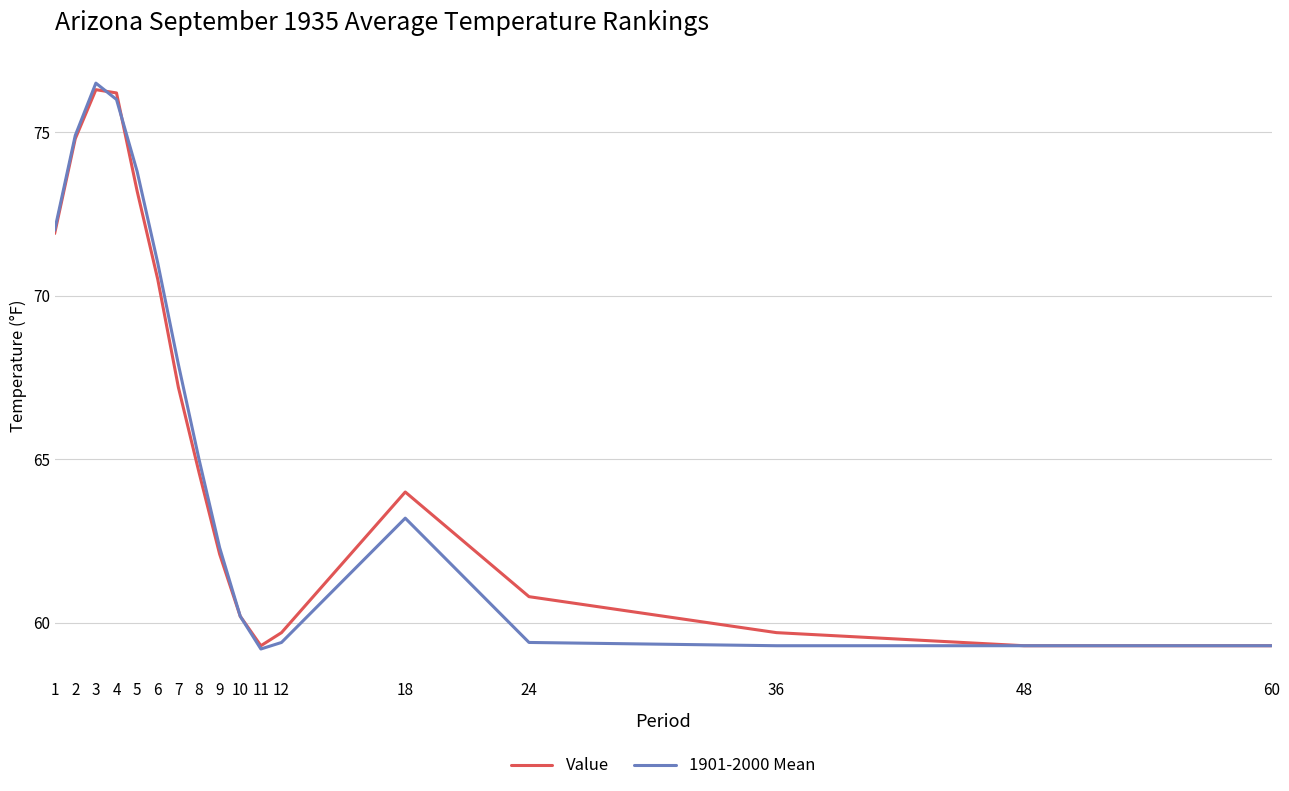

True or false: 1901-2000 Mean has more than 1 interior local peaks.

True